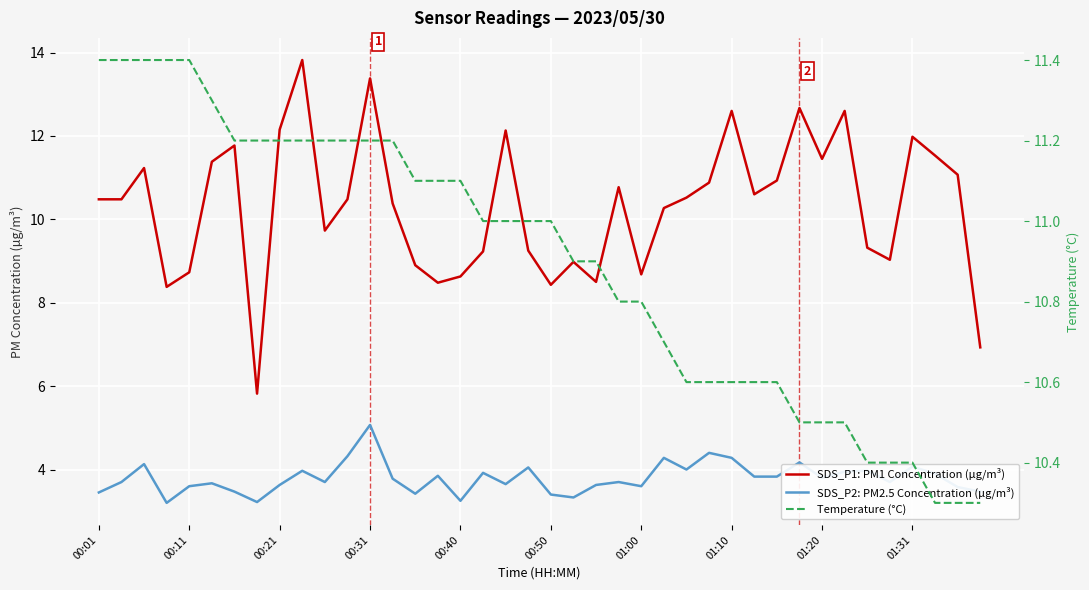

What is the minimum value for SDS_P2: PM2.5 Concentration (µg/m³)?

3.2